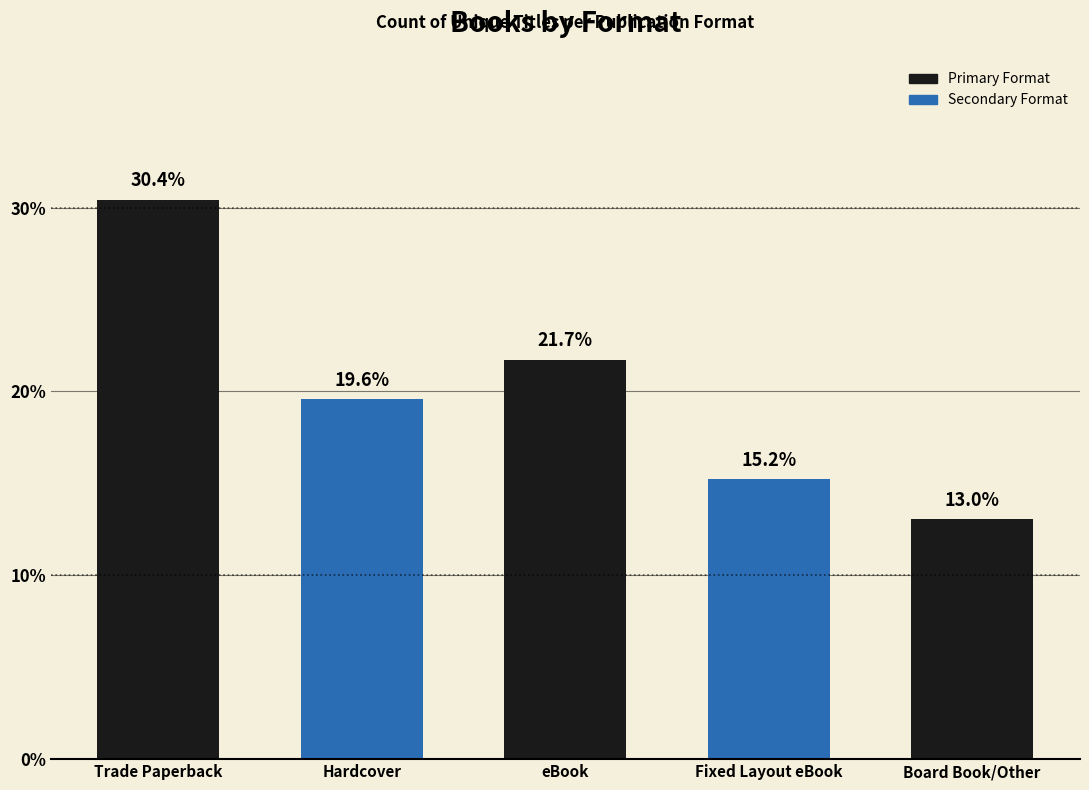

What is the smallest value displayed?

13.0